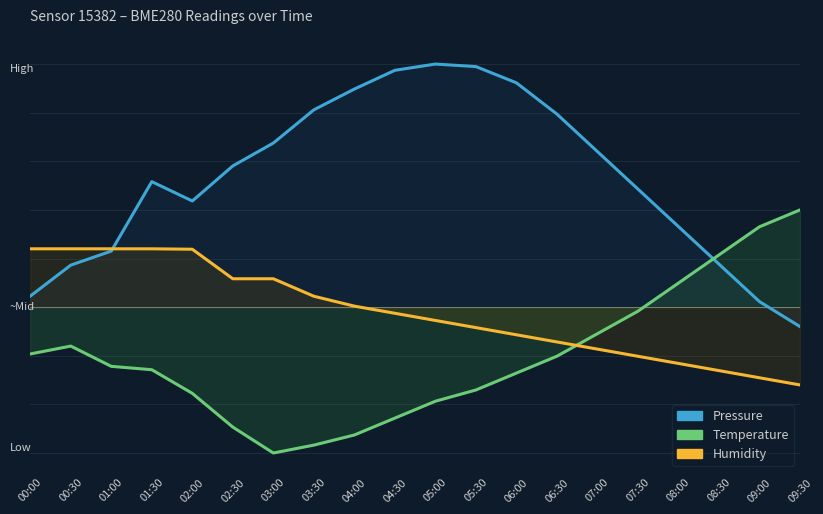

List the series in order of their peak value, lowest first.

humidity, temperature, pressure